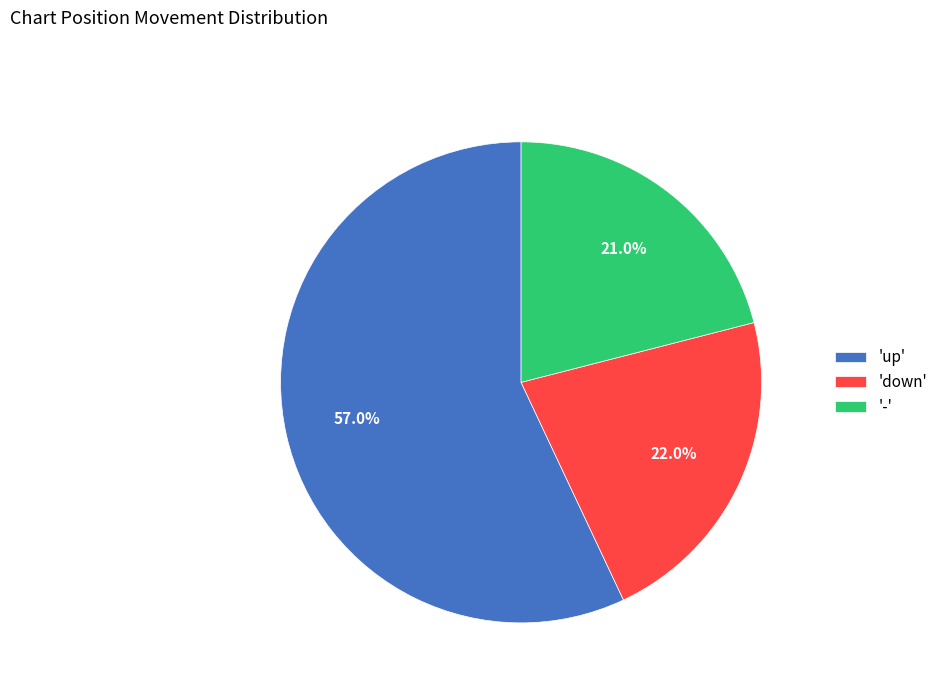

Which category has the smallest portion of the pie?

-